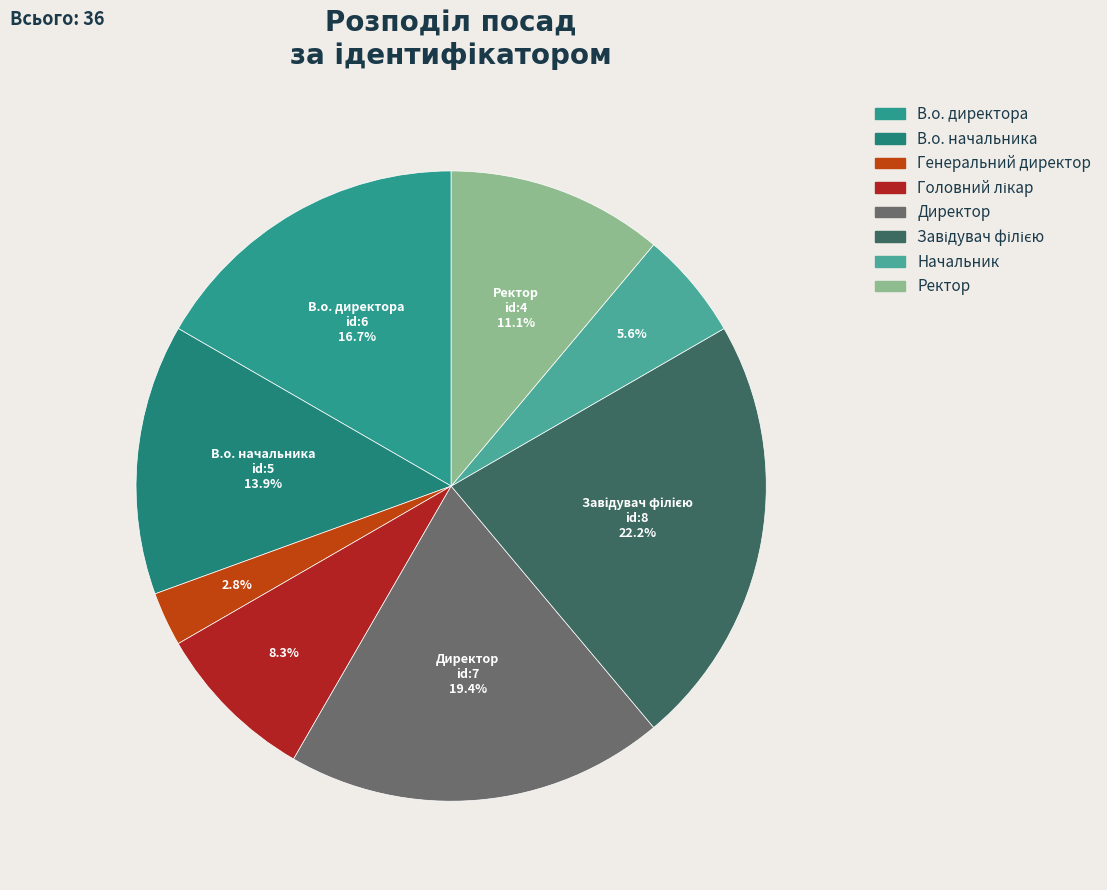

To the nearest percent, what is the combined percentage of Генеральний директор and В.о. начальника?

17%